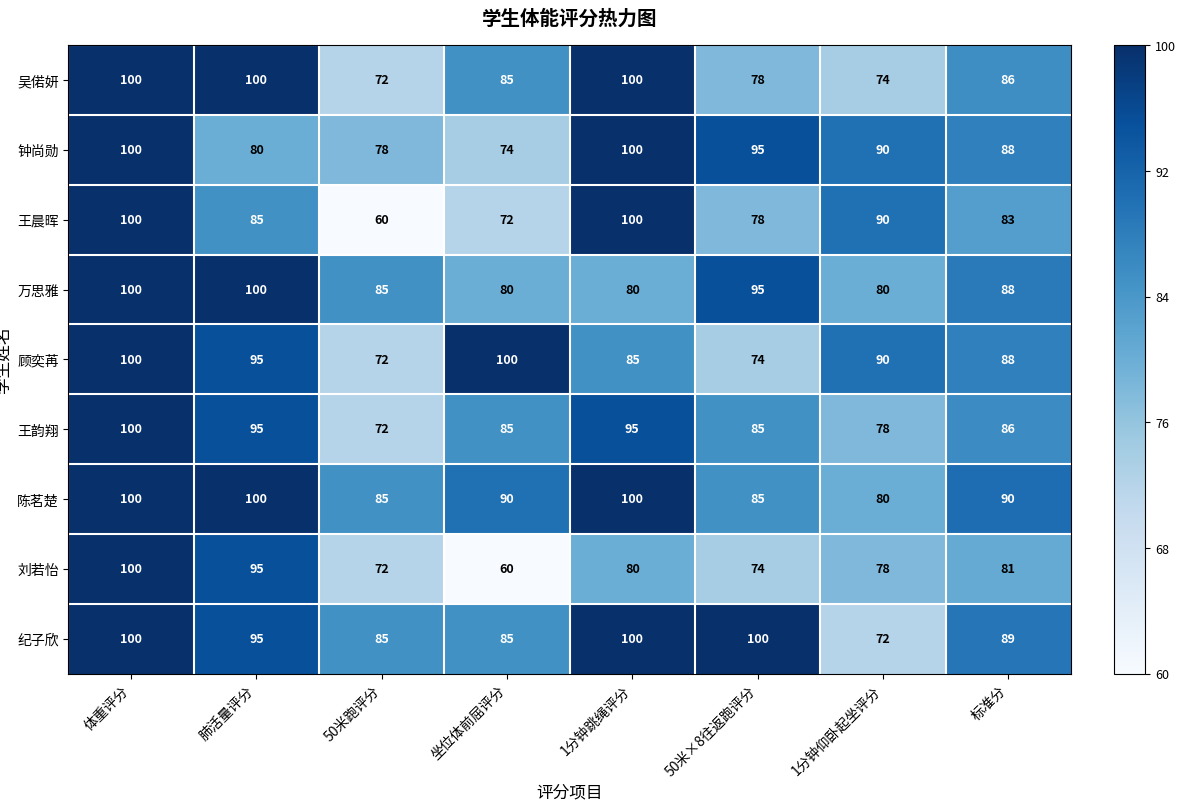

At how many categories does at least one series exceed 74?

8